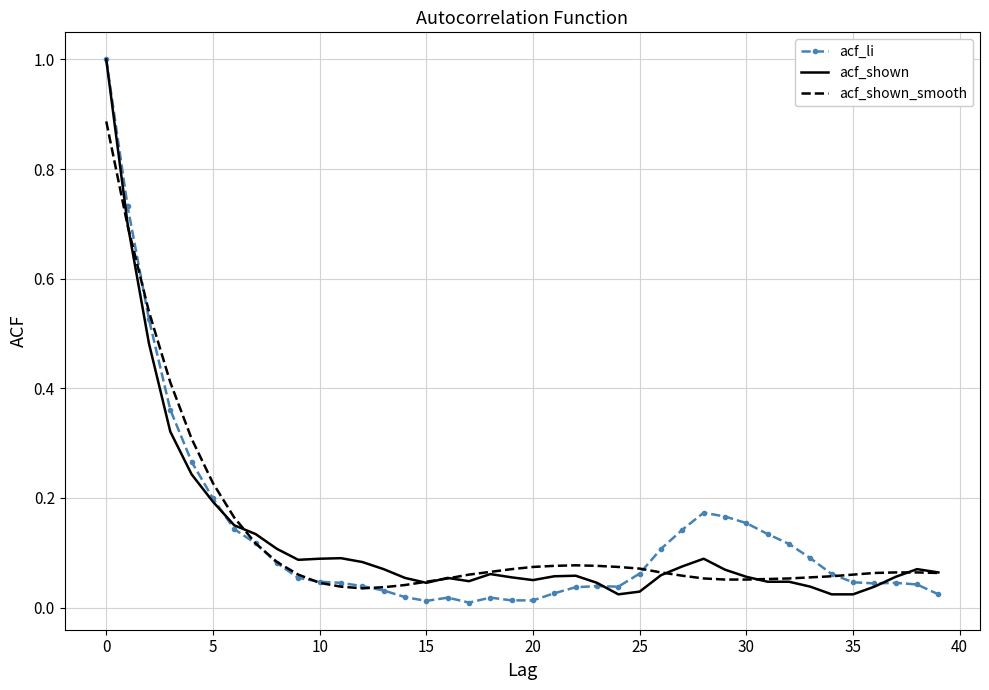

What are all the series names shown in the legend?

acf_li, acf_shown, acf_shown_smooth